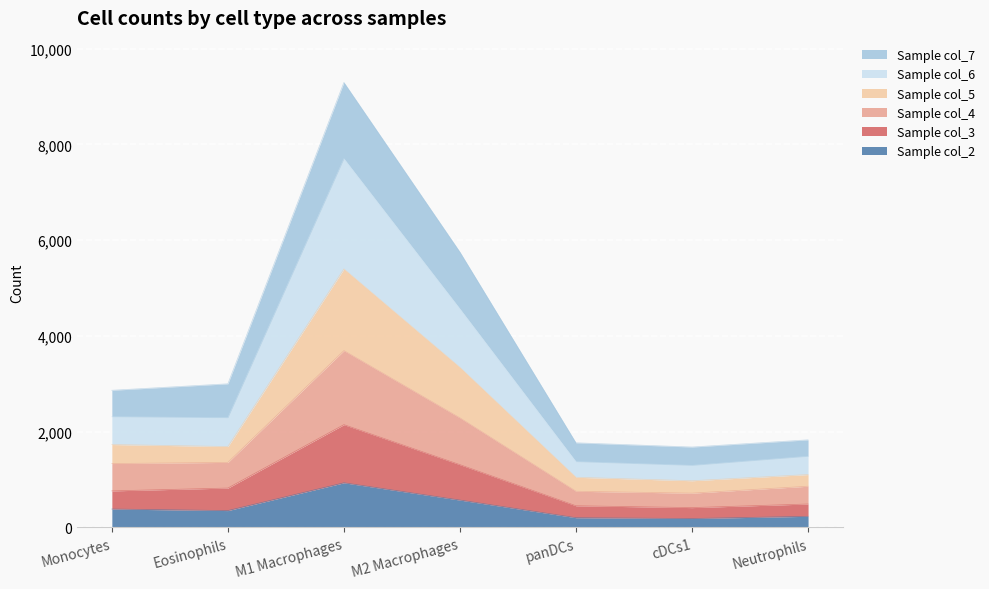

What is the approximate value of col_2 at M2 Macrophages, to the nearest 50?

550